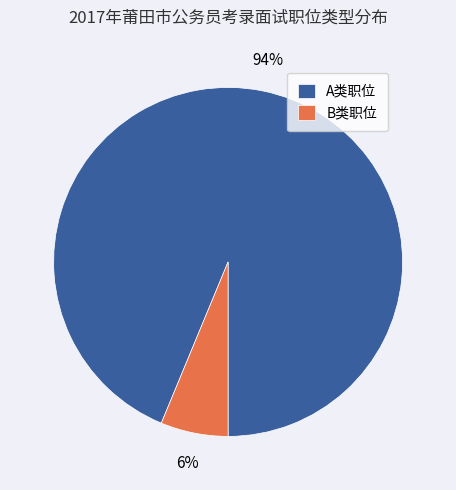

To the nearest percent, what portion does B类职位 represent?

6%